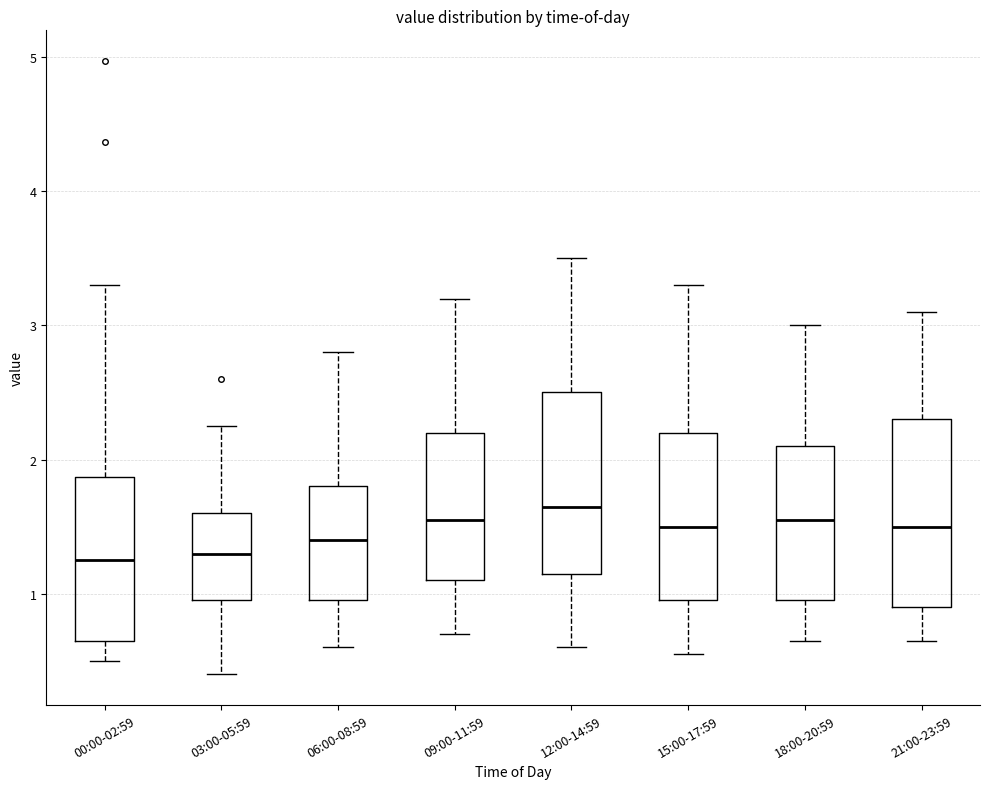

Reading left to right, transcribe this box plot: for each box, give where its median line is, the range the box spans, and where its two whiskers end, as read against the y-axis. The values are not printed on the chart, so give them approximately, as read against the axis.

00:00-02:59: median 1.3, box 0.7 to 1.9, whiskers 0.5 to 3.3
03:00-05:59: median 1.3, box 1.0 to 1.6, whiskers 0.4 to 2.3
06:00-08:59: median 1.4, box 1.0 to 1.8, whiskers 0.6 to 2.8
09:00-11:59: median 1.6, box 1.1 to 2.2, whiskers 0.7 to 3.2
12:00-14:59: median 1.7, box 1.2 to 2.5, whiskers 0.6 to 3.5
15:00-17:59: median 1.5, box 1.0 to 2.2, whiskers 0.6 to 3.3
18:00-20:59: median 1.6, box 1.0 to 2.1, whiskers 0.7 to 3.0
21:00-23:59: median 1.5, box 0.9 to 2.3, whiskers 0.7 to 3.1